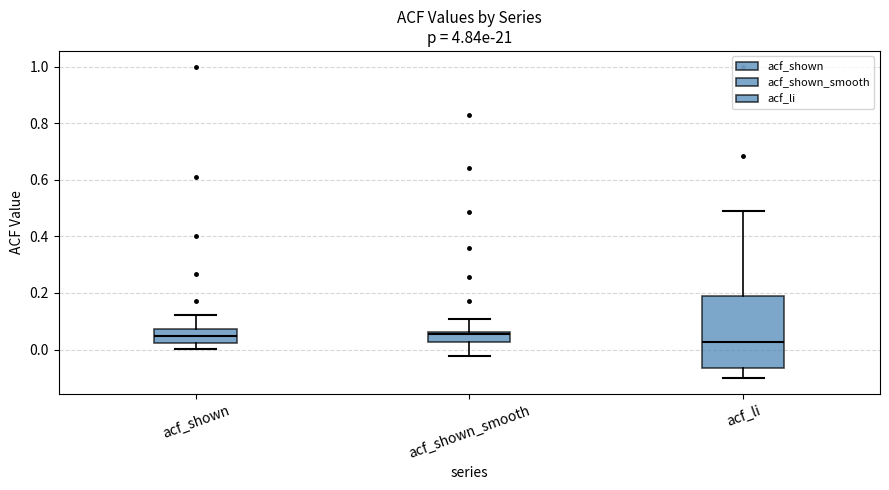

Reading left to right, read every box against the y-axis: the position of its median line, the range the box covers, and the ends of its whiskers. The values are not printed on the chart, so give them approximately, as read against the axis.

acf_shown: median 0.04, box 0.02 to 0.08, whiskers 0.00 to 0.12
acf_shown_smooth: median 0.06 (just below the box's upper edge), box 0.02 to 0.06, whiskers -0.02 to 0.10
acf_li: median 0.02, box -0.06 to 0.20, whiskers -0.10 to 0.50